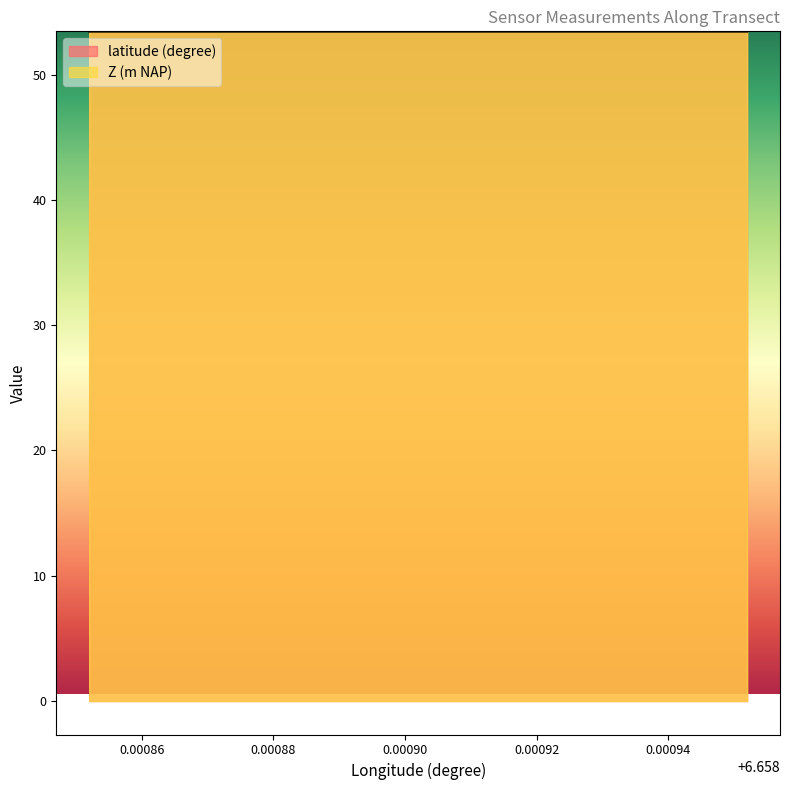

What is the highest value of the Z (m NAP) series?

53.5